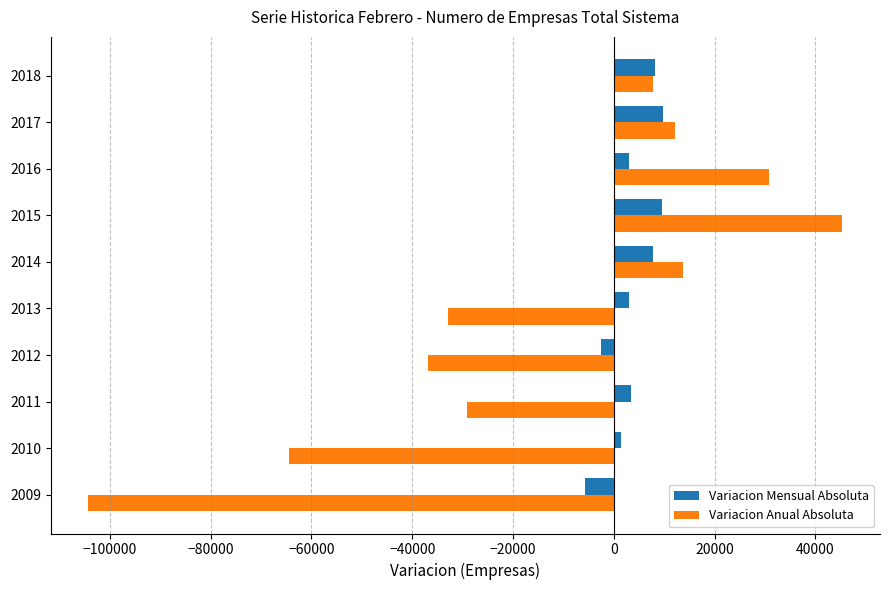

List the series in order of their peak value, lowest first.

Variacion Mensual Absoluta, Variacion Anual Absoluta